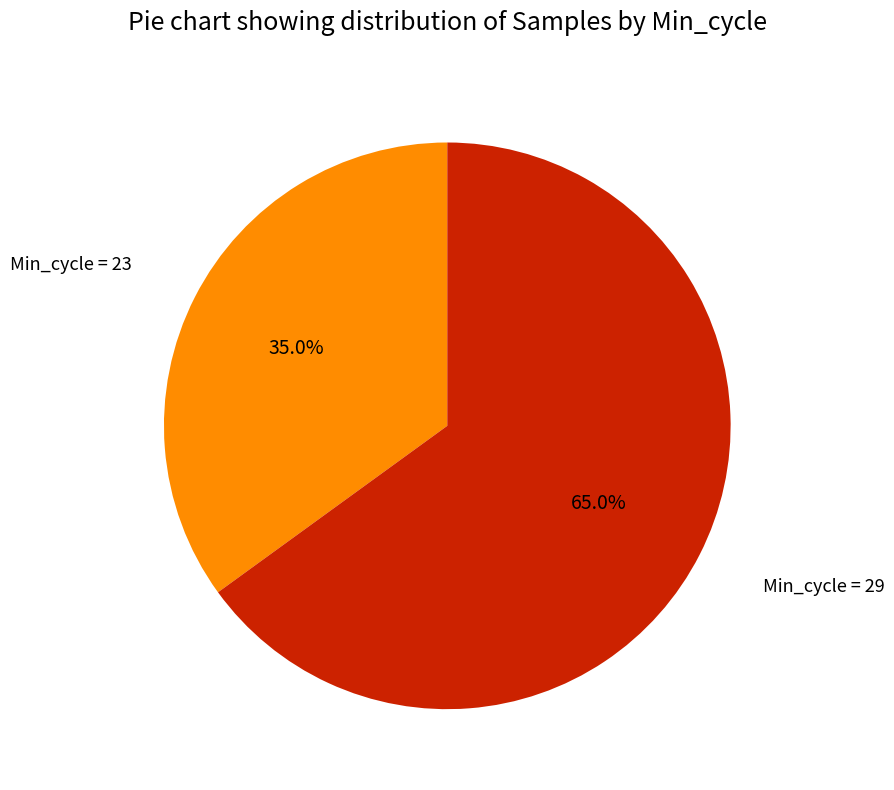

Does any single category account for the majority?

Yes